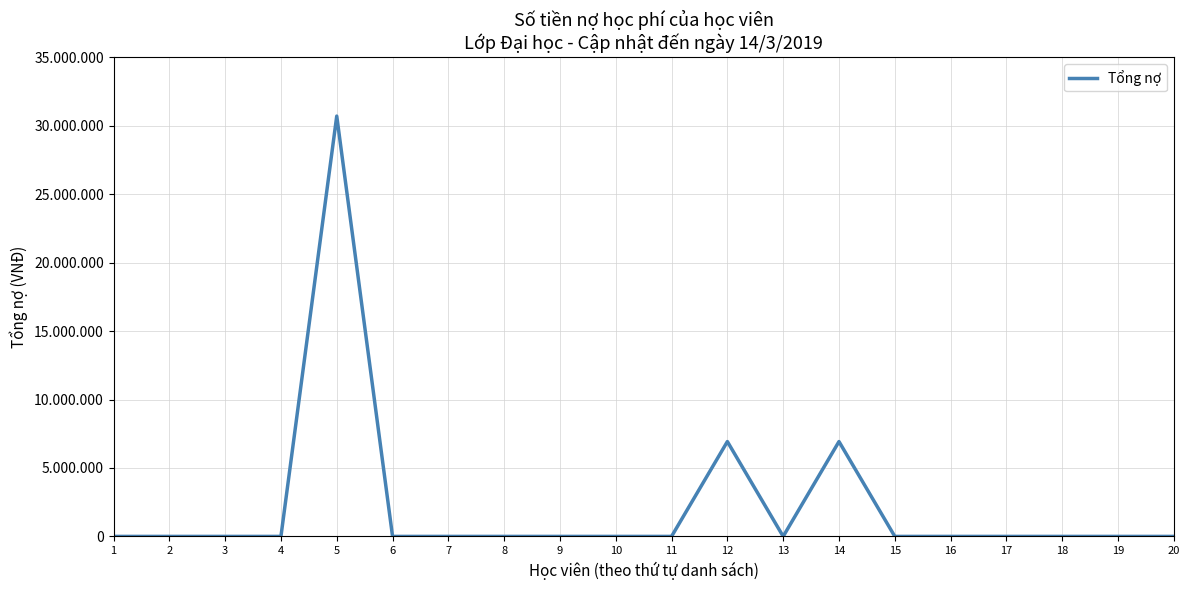

What is the difference between the maximum and second lowest values?

30710000